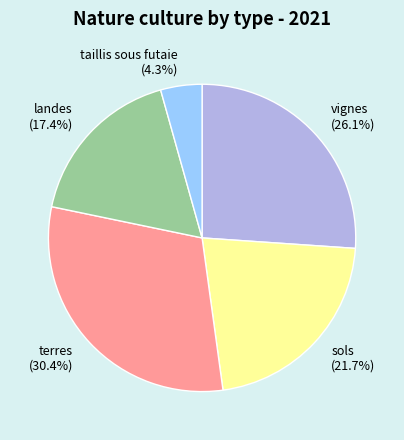

Which category has the biggest portion of the pie?

terres